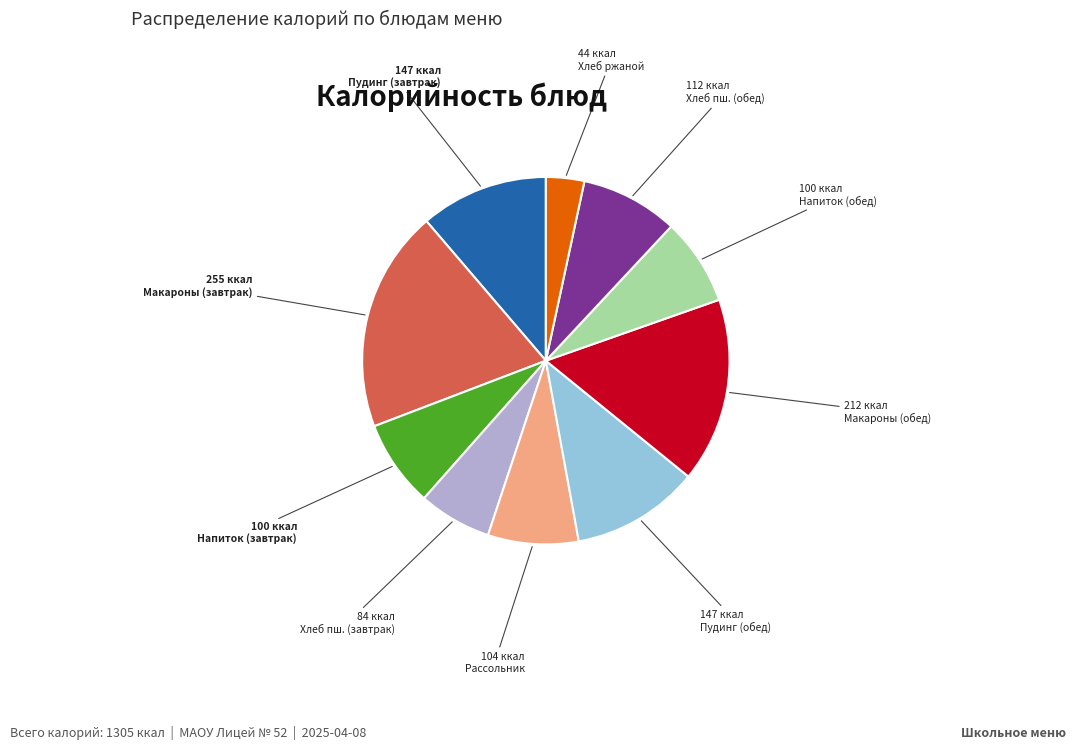

Do Хлеб пш. (завтрак) and Макароны (обед) together represent more than half of the pie?

No